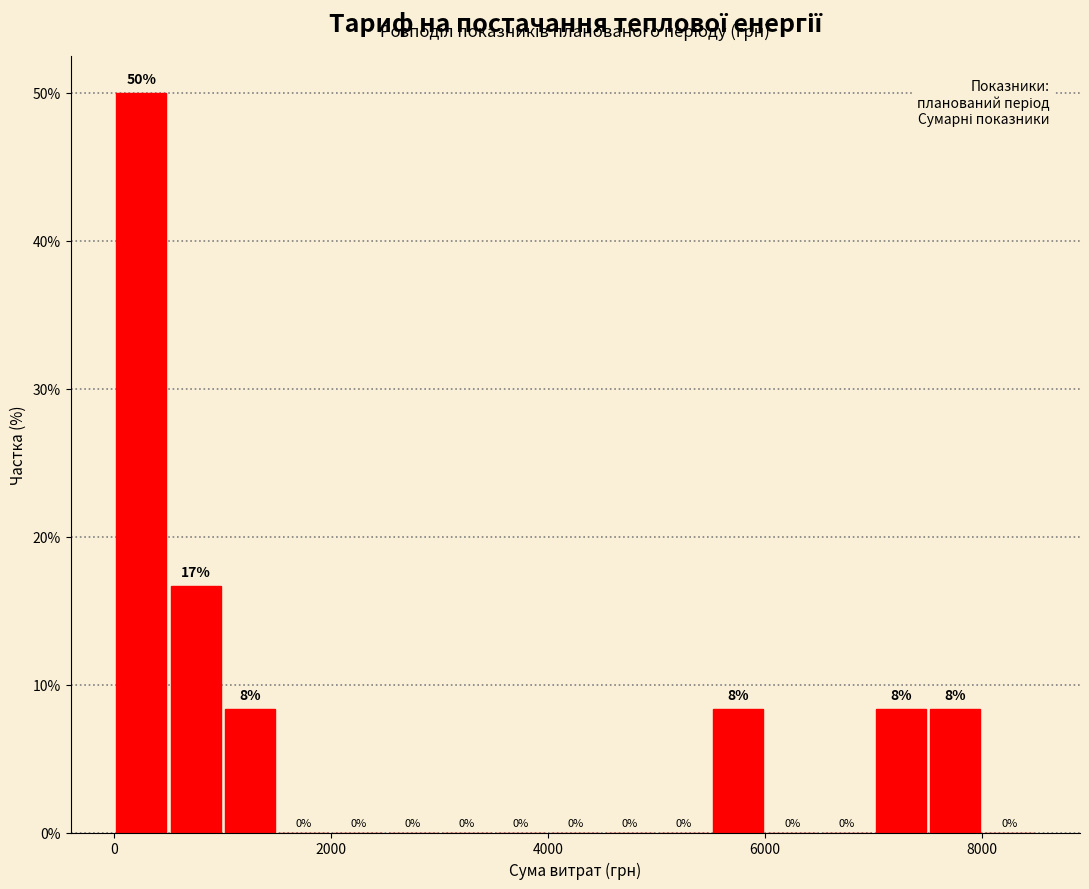

Read against the x-axis, roughly where is the centre of the tallest bar?

200